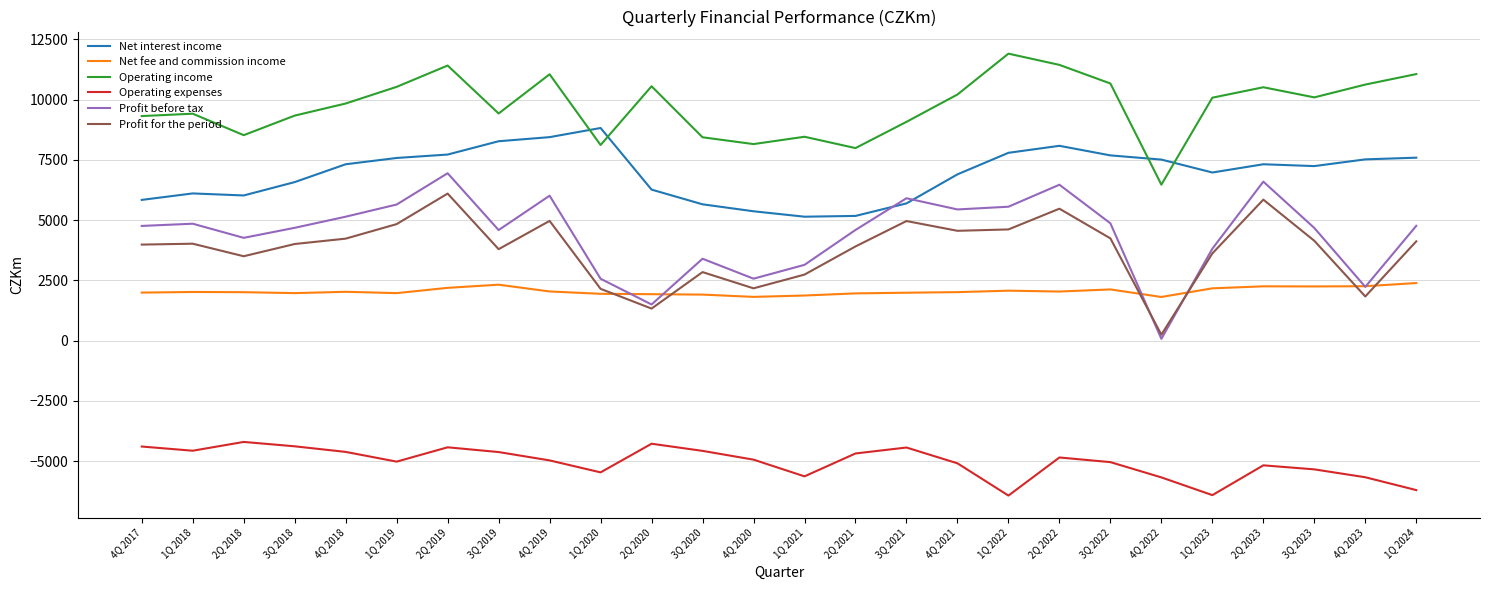

True or false: Operating expenses and Profit before tax intersect in this chart.

False